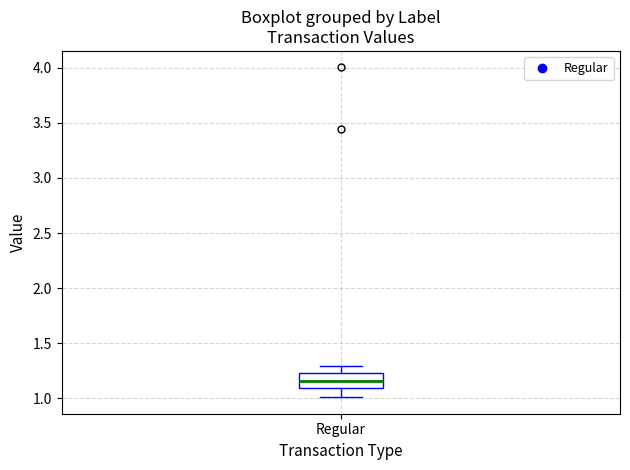

Read this box plot against the y-axis: the position of the median line, the range covered by the box, and the ends of both whiskers. The values are not printed on the chart, so give them approximately, as read against the axis.

median 1.15, box 1.10 to 1.25, whiskers 1.00 to 1.30